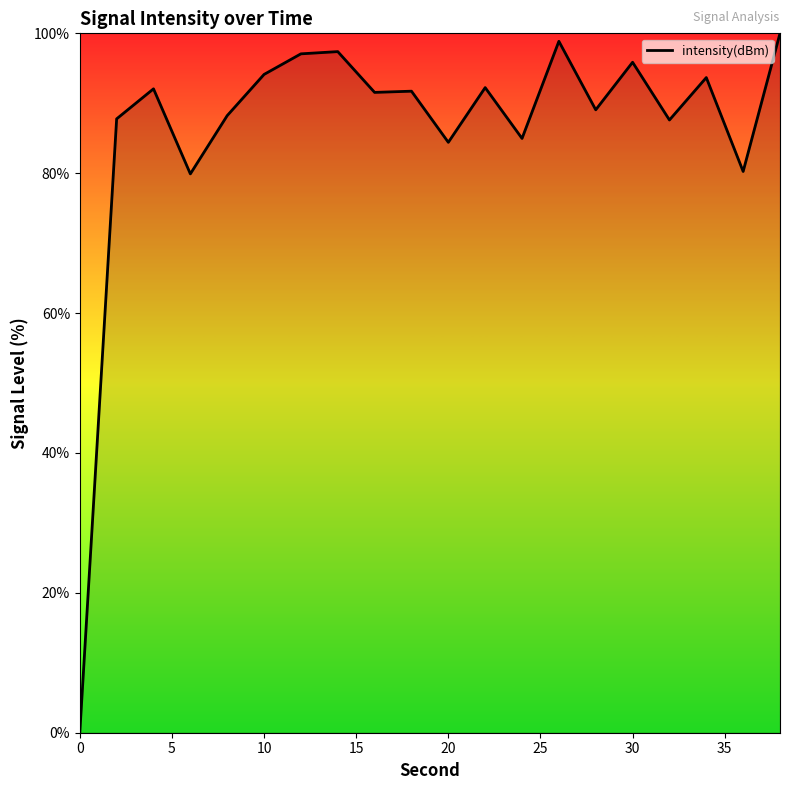

How many positive values are there?

19